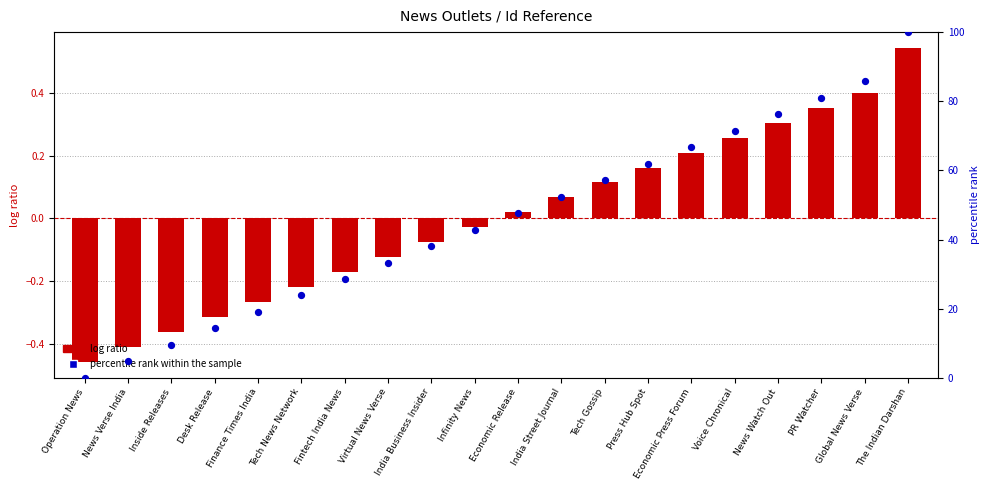

What are all the series names shown in the legend?

log ratio, percentile rank within the sample